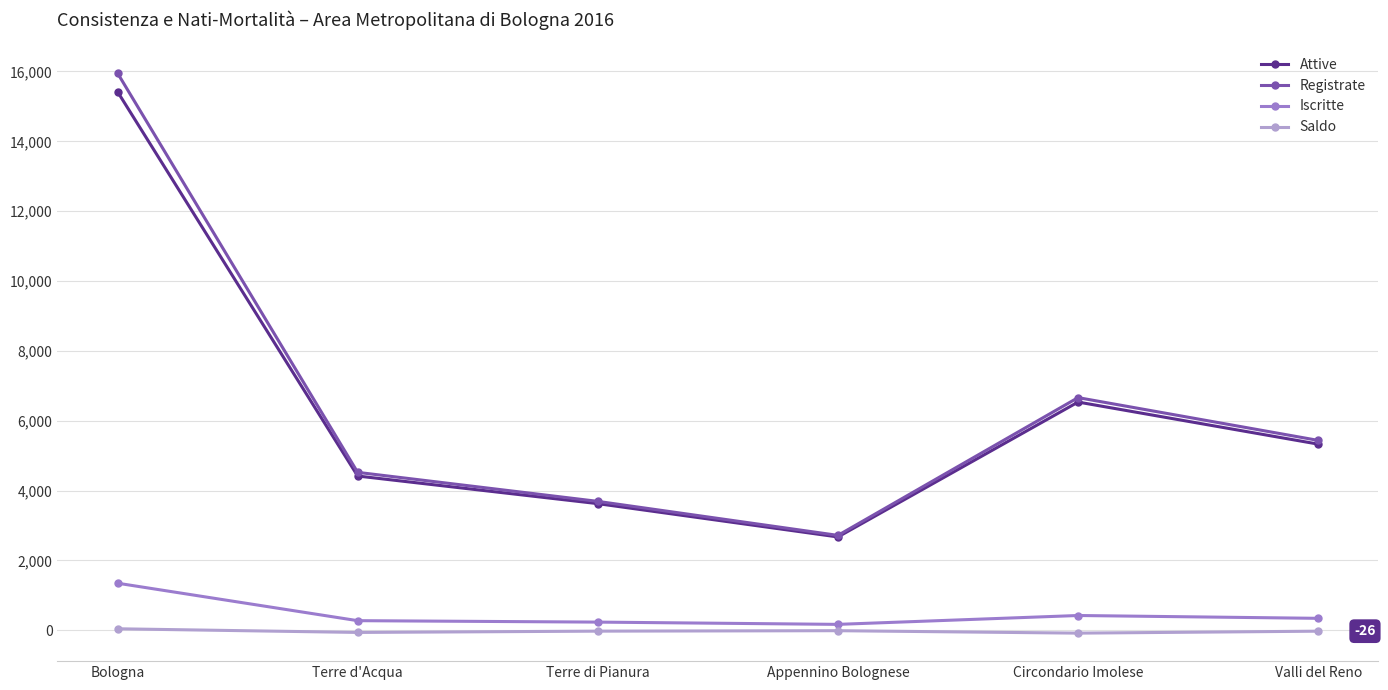

Which category has the highest value across all series?

Bologna